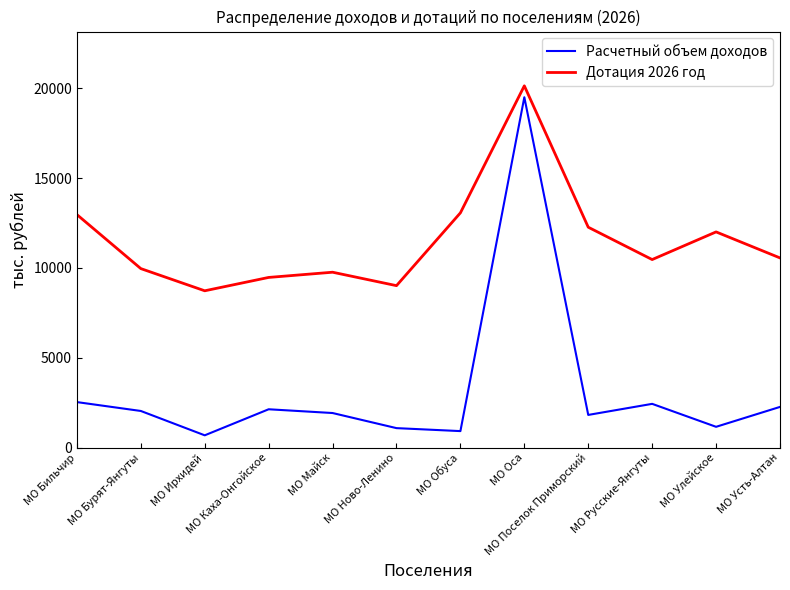

List the series in order of their overall mean, highest first.

Дотация 2026 год, Расчетный объем доходов